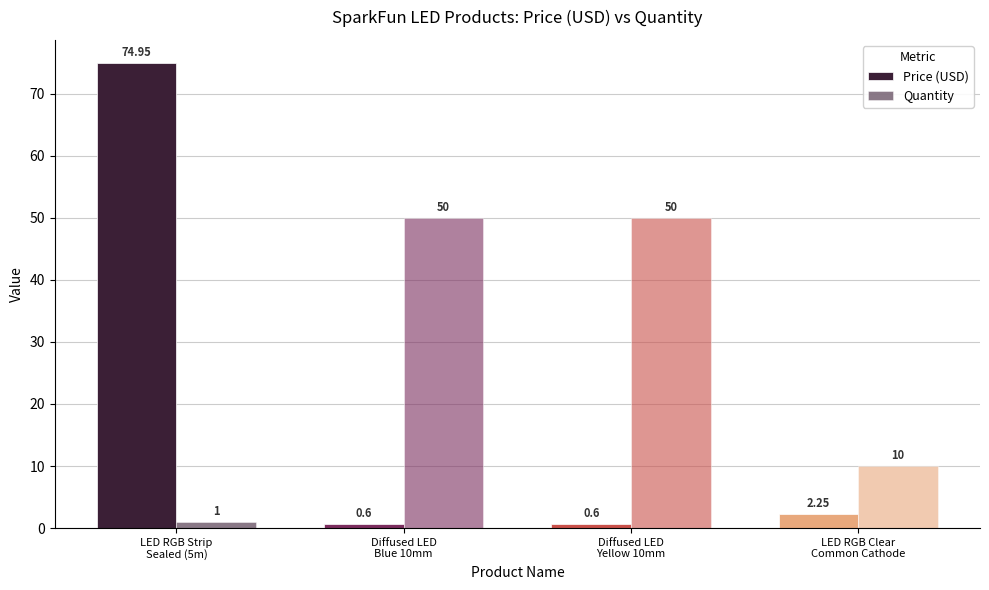

The Price (USD) series shows 2.2 at LED RGB Clear
Common Cathode. True or false?

True